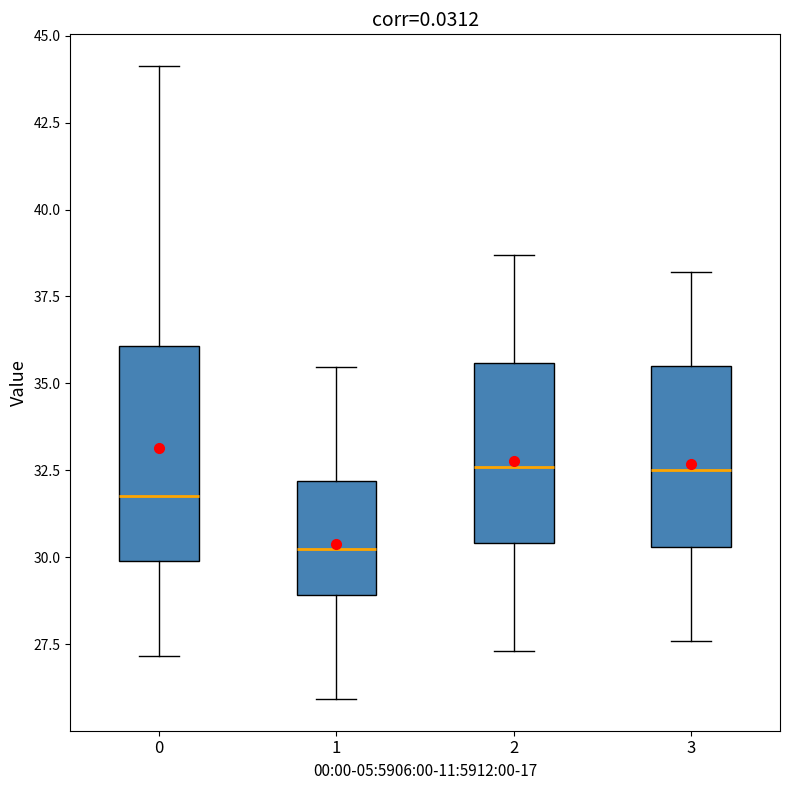

Reading left to right, transcribe this box plot: for each box, give where its median line is, the range the box spans, and where its two whiskers end, as read against the y-axis. The values are not printed on the chart, so give them approximately, as read against the axis.

0: median 32.0, box 30.0 to 36.0, whiskers 27.0 to 44.0
1: median 30.0, box 29.0 to 32.0, whiskers 26.0 to 35.5
2: median 32.5, box 30.5 to 35.5, whiskers 27.5 to 38.5
3: median 32.5, box 30.5 to 35.5, whiskers 27.5 to 38.0